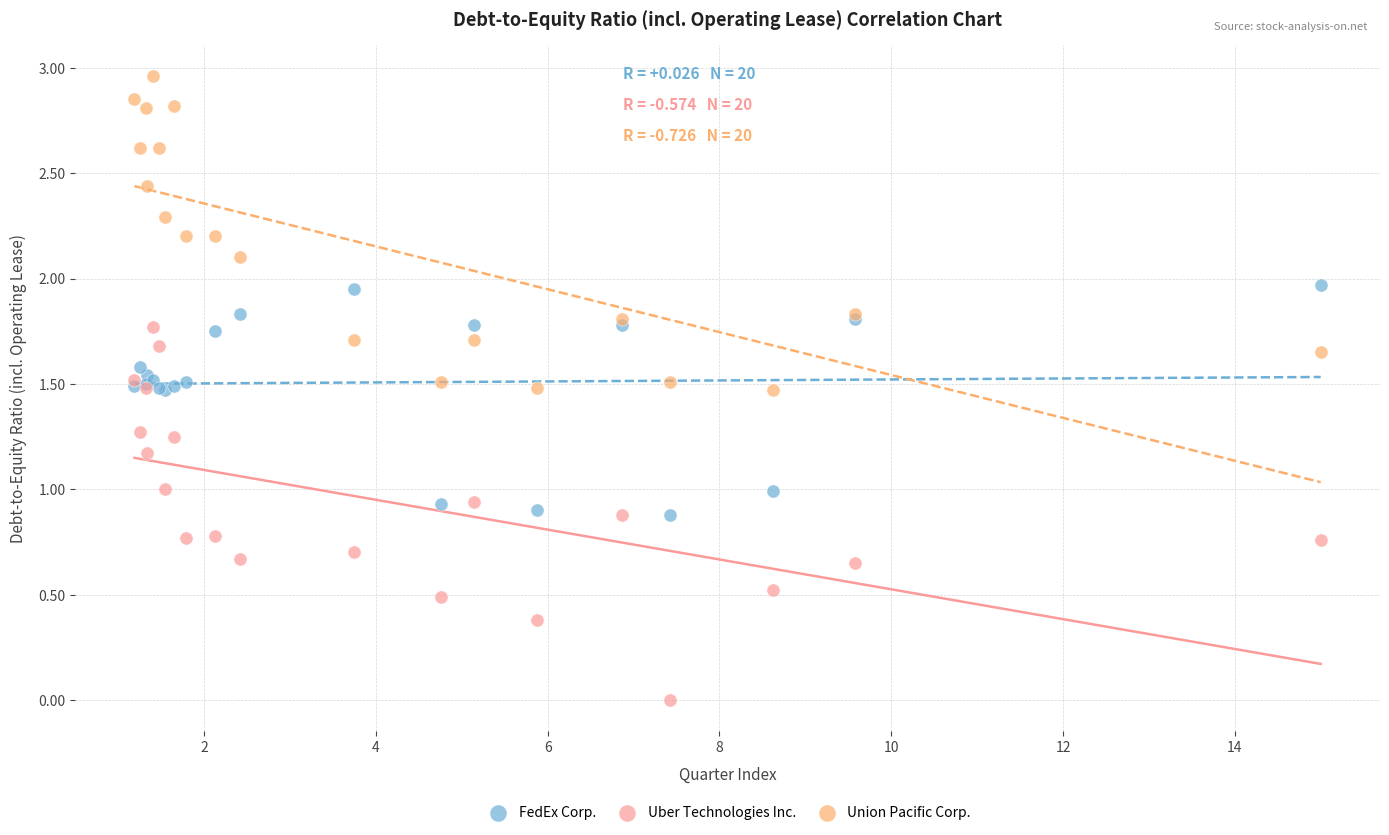

Which series reaches the maximum Y coordinate?

Union Pacific Corp.